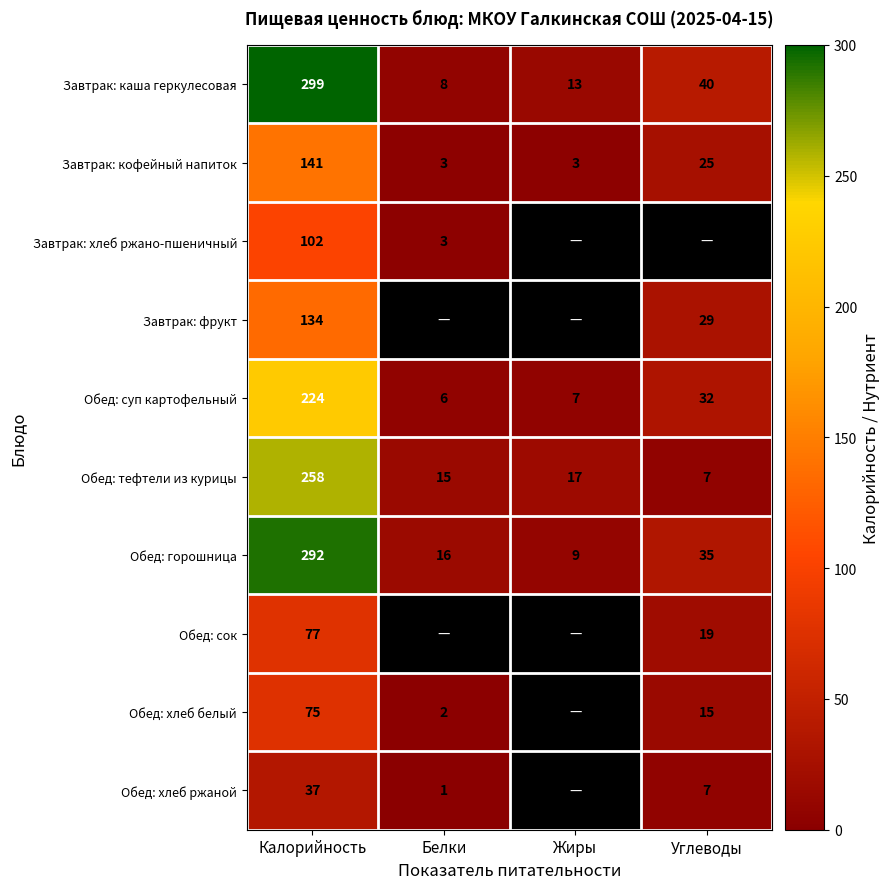

What is the sum of the Обед: горошница values at Жиры and Белки?

25